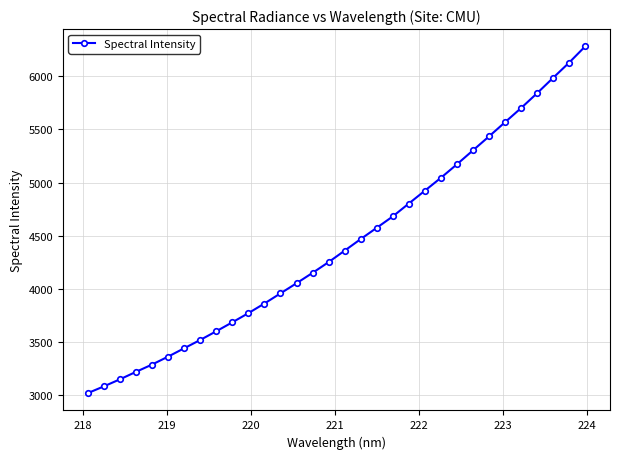

What is the greatest value displayed?

6280.8